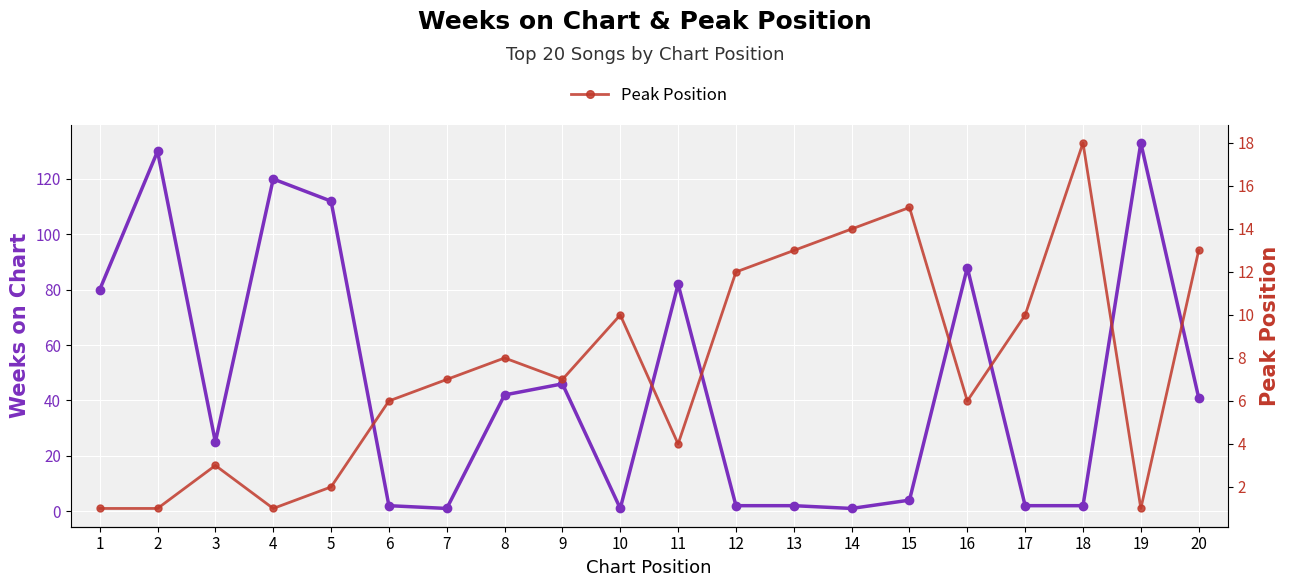

At which label is Peak Position closest to 9?

8